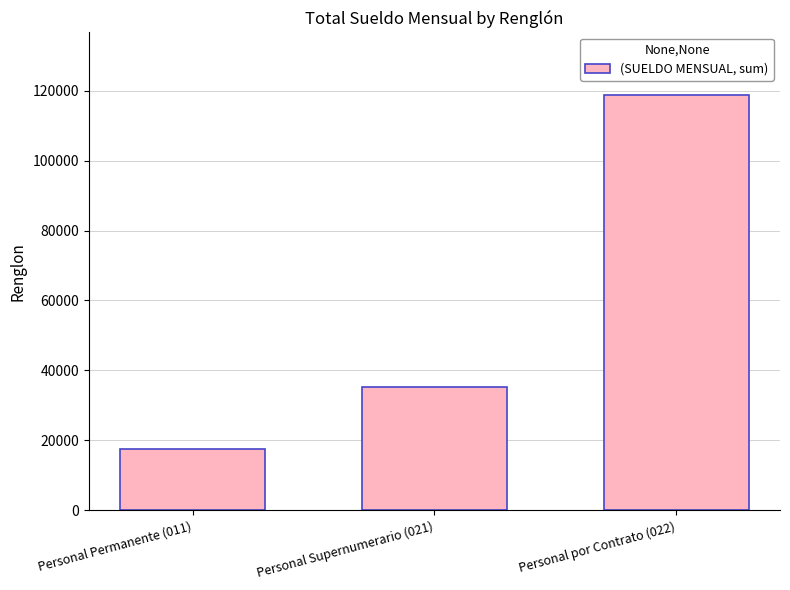

What is the difference between the maximum and minimum values?

101300